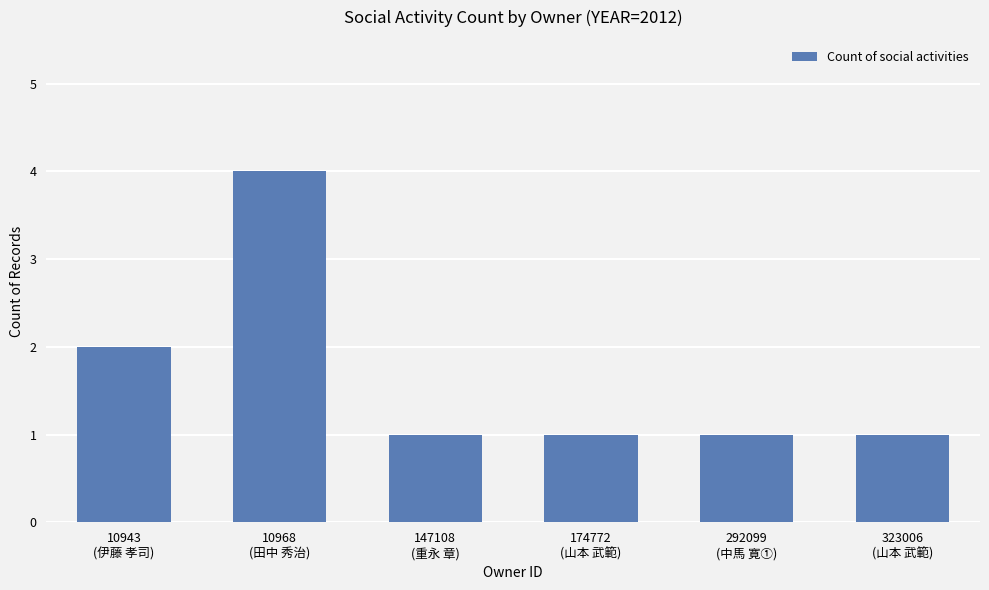

What value does the data have at 10968
(田中 秀治)?

4